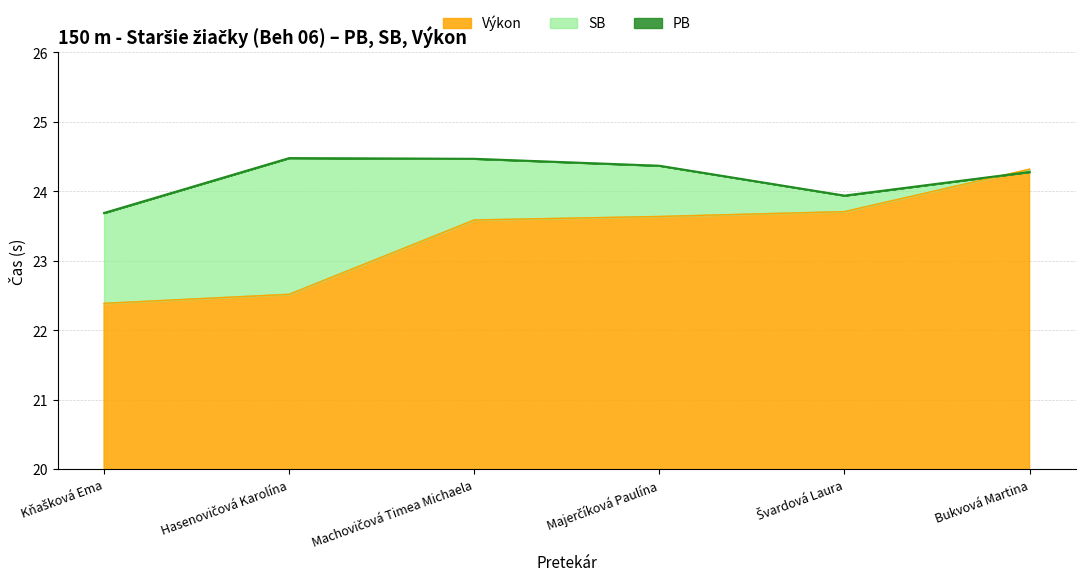

What is the total value across all series at Hasenovičová Karolína?

71.5